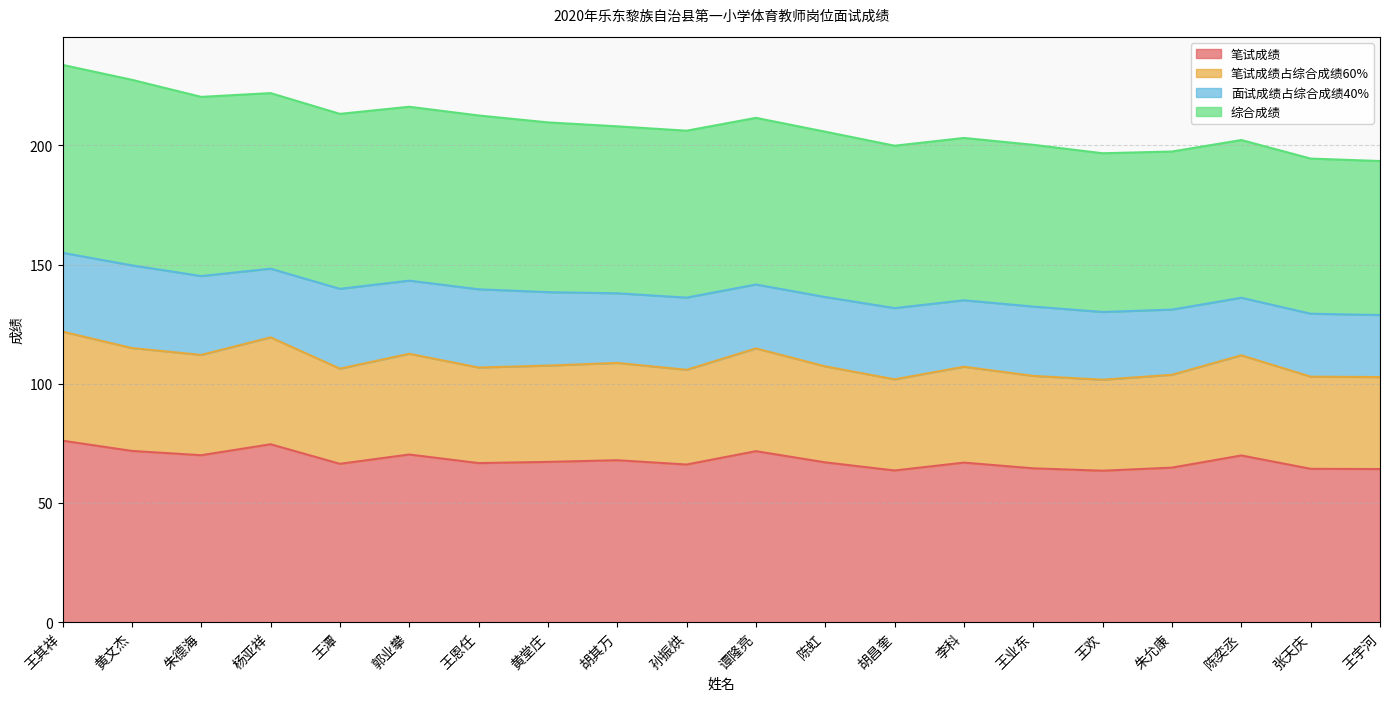

The value of 笔试成绩 at 李科 is 92.1. True or false?

False